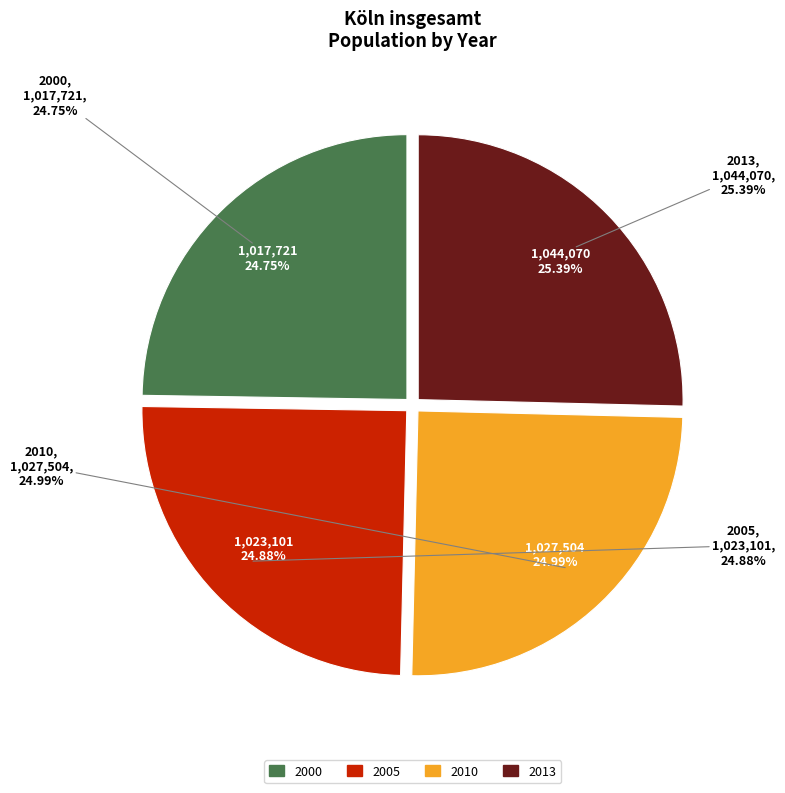

The 2013 slice represents 25% of the pie. True or false?

True